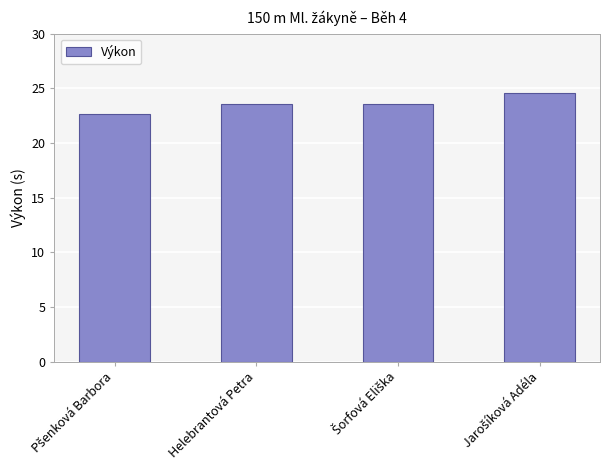

Are the bars horizontal?

No